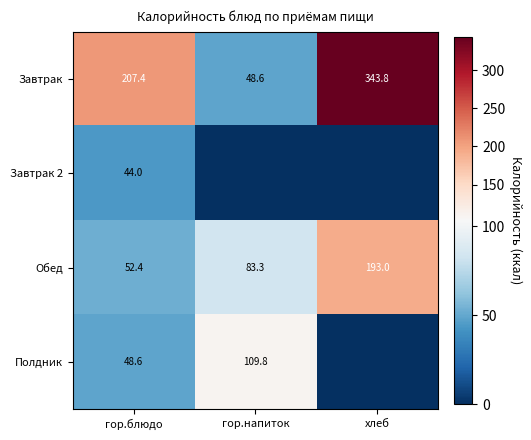

Is it true that Завтрак equals 116.0 at хлеб?

False